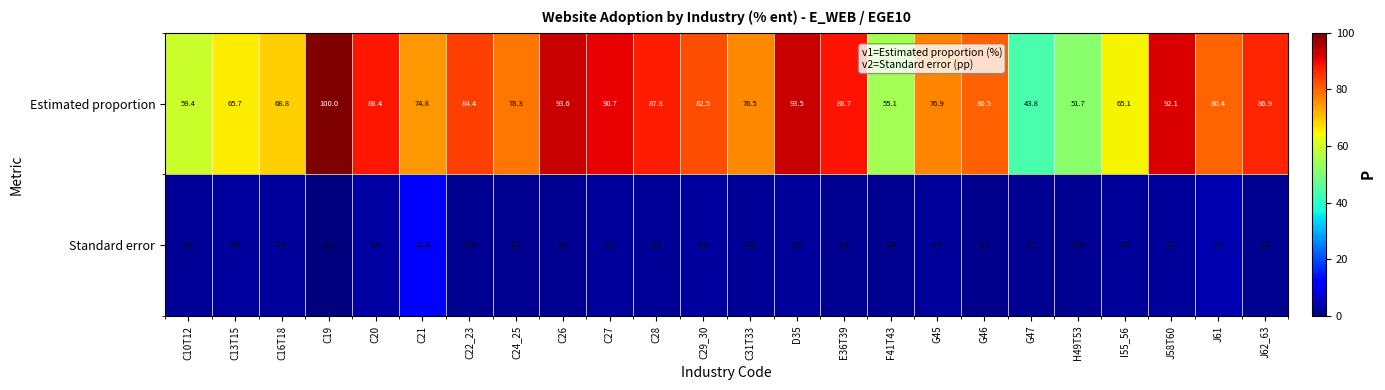

Rank the series by their maximum value, from highest to lowest.

Estimated proportion, Standard error